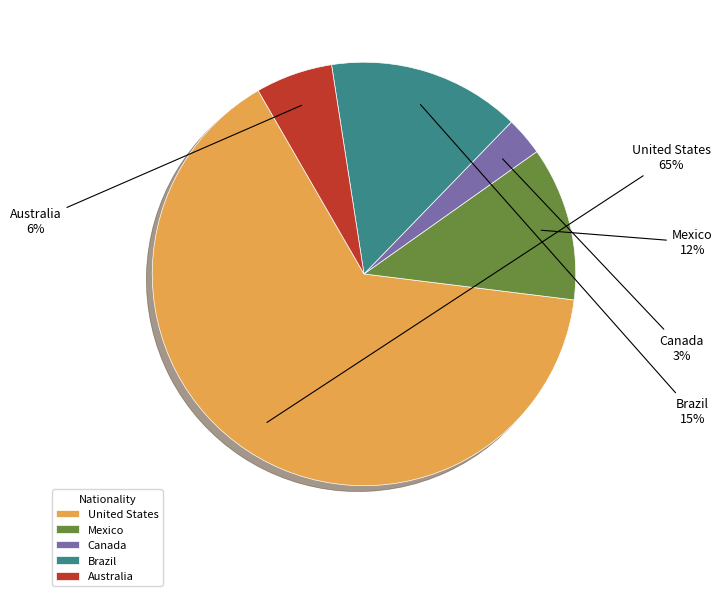

Do Canada and Australia together represent more than half of the pie?

No